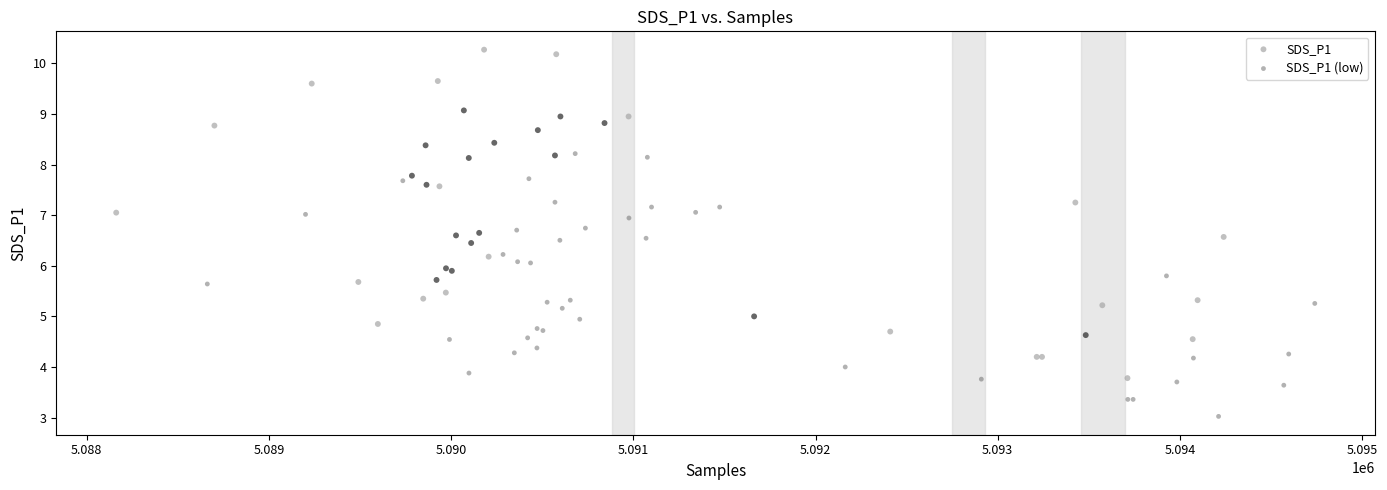

Which series reaches the maximum Y coordinate?

SDS_P1